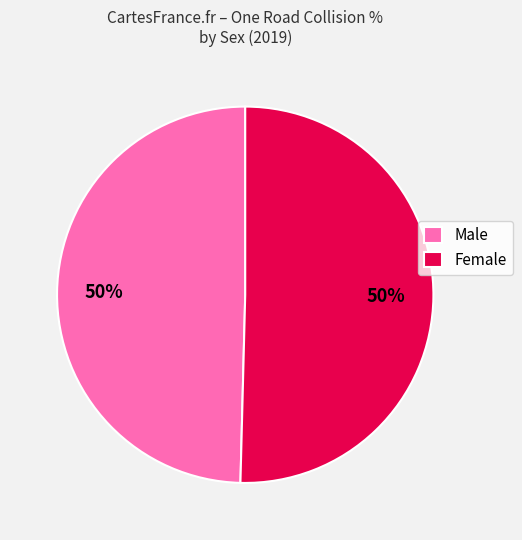

To the nearest percent, what portion does Female represent?

50%